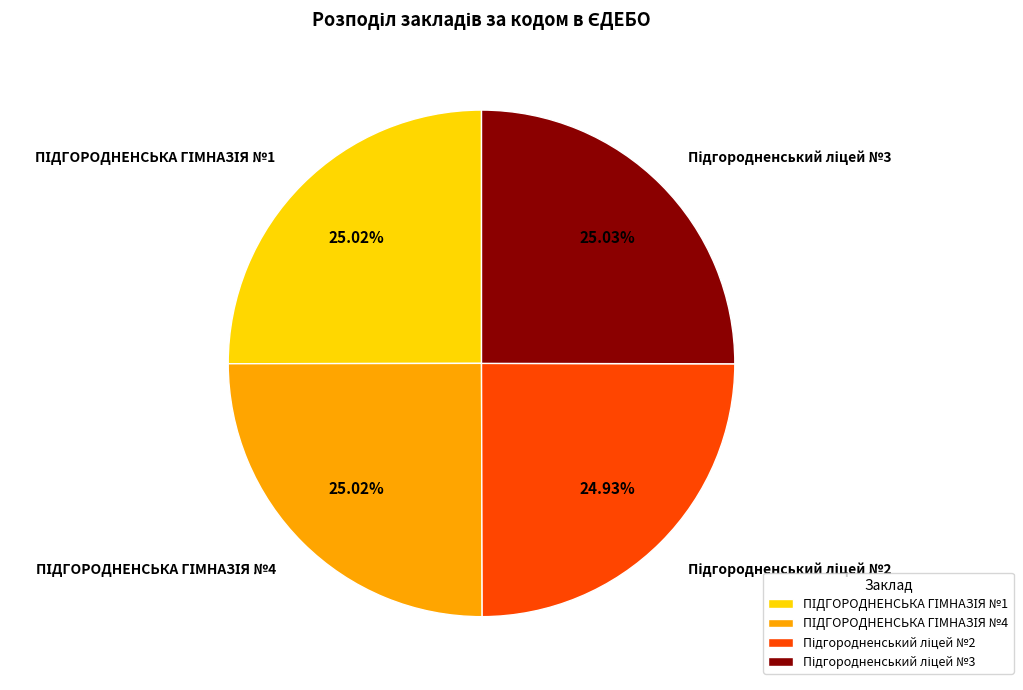

Is there any slice that represents more than half of the pie?

No